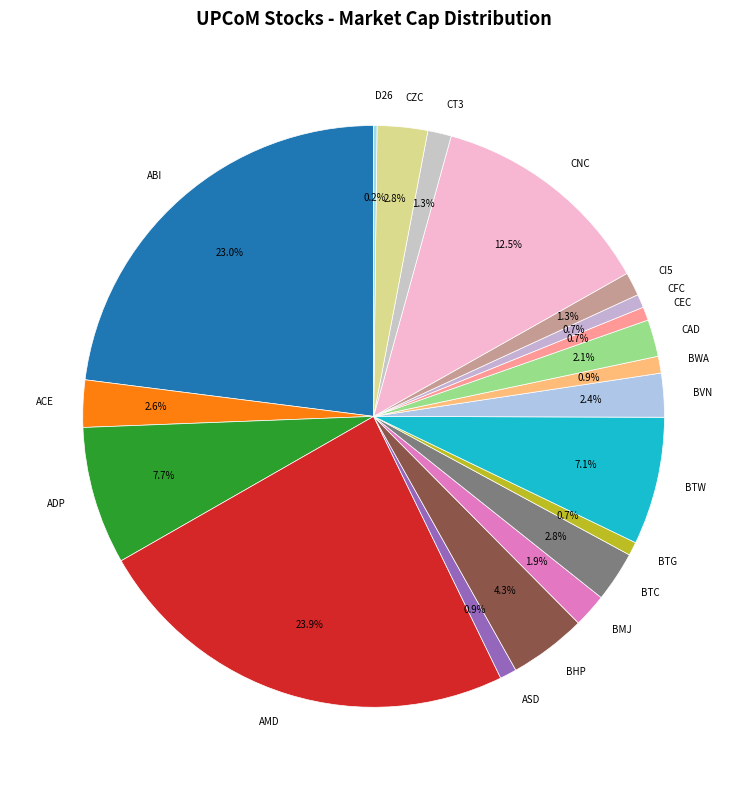

Is BMJ the majority of the pie?

No